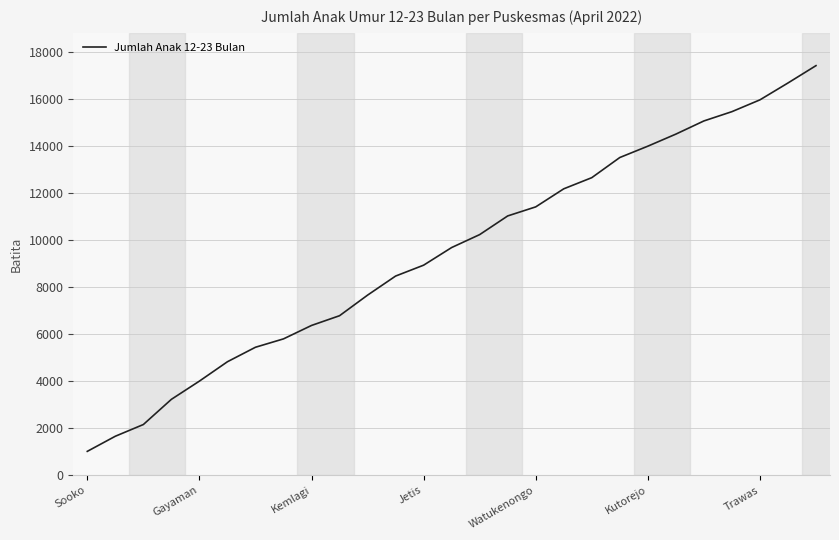

How many distinct data groups are displayed?

1